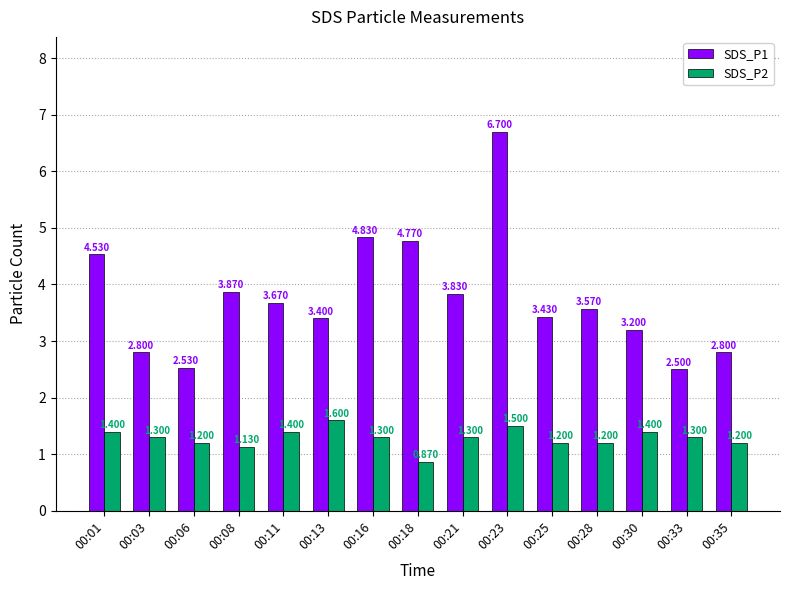

What is the value of the SDS_P2 bar at the 12th from the left?

1.2